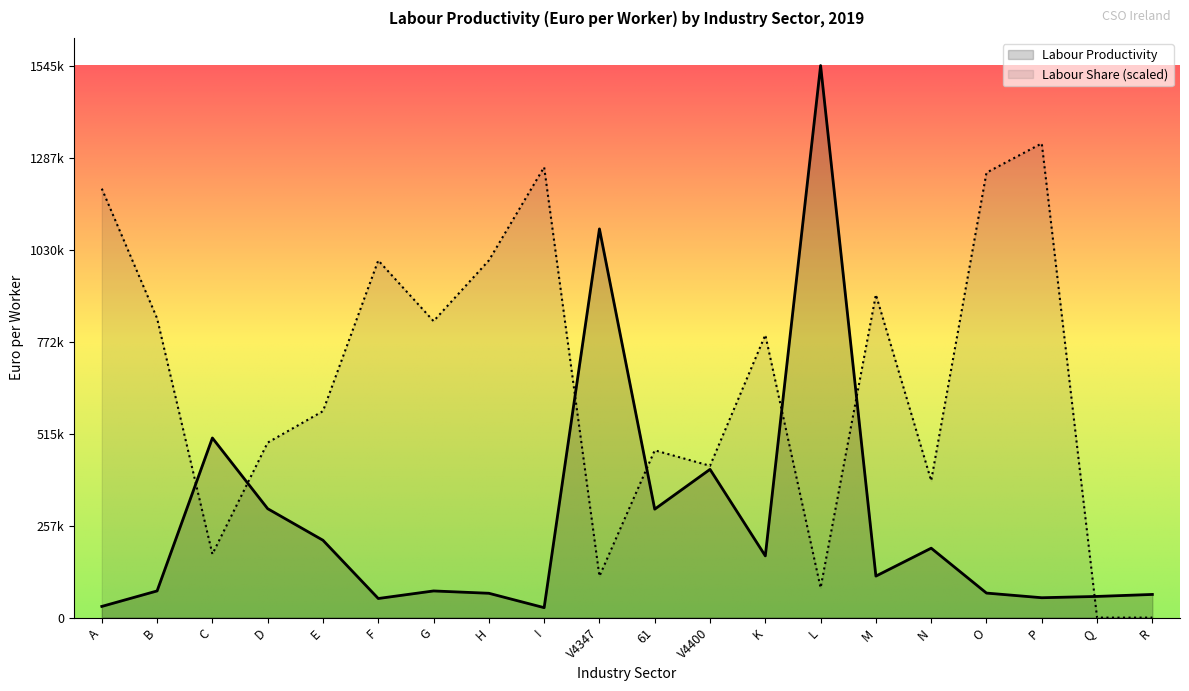

How many times do Labour Productivity and Labour Share cross each other?

7